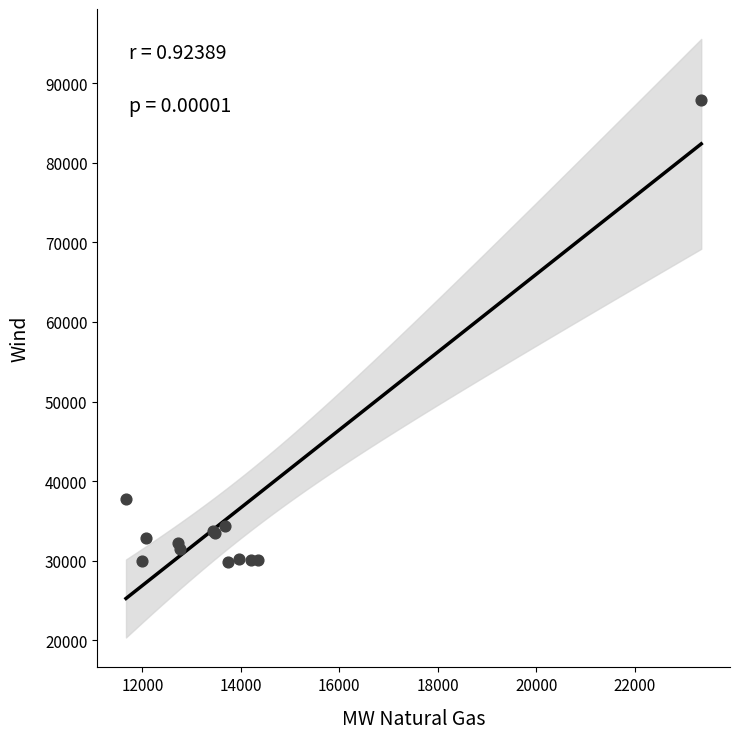

What Y value in the scatter plot is closest to 58887?

37708.0